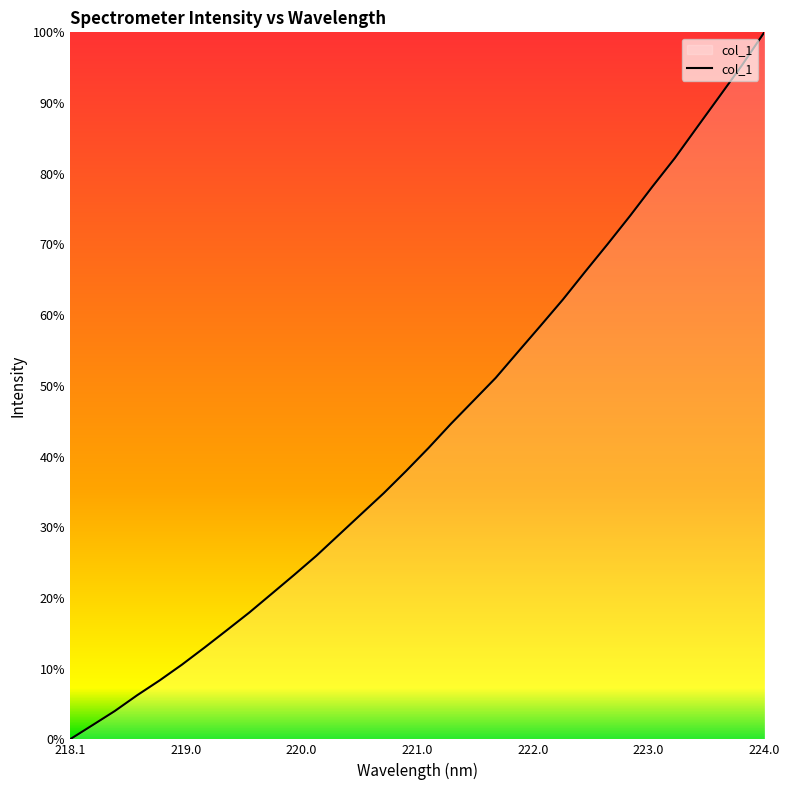

Reading right to left, list all the values displayed in this chart.

100.0	95.3	91.0	86.6	82.2	78.2	74.0	70.1	66.2	62.2	58.5	54.8	51.1	47.9	44.6	41.2	38.0	34.8	31.9	28.9	26.0	23.3	20.6	17.9	15.4	13.0	10.6	8.3	6.2	4.0	2.0	0.0